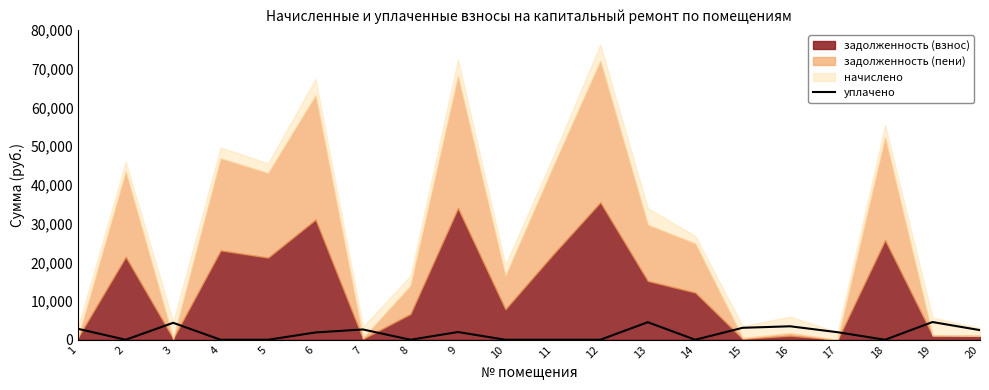

The chart shows a value of 0.0 at 2. True or false?

True